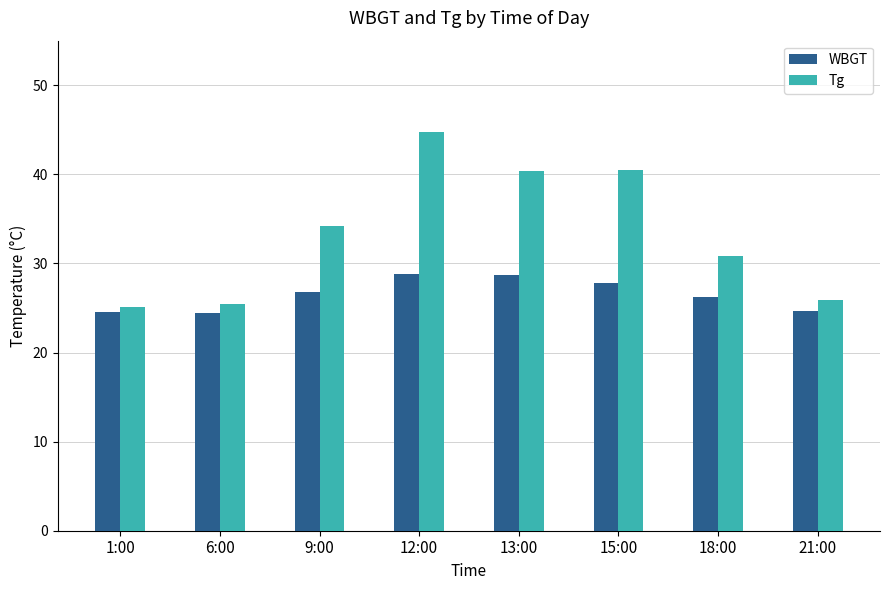

What is the greatest value displayed?

44.7